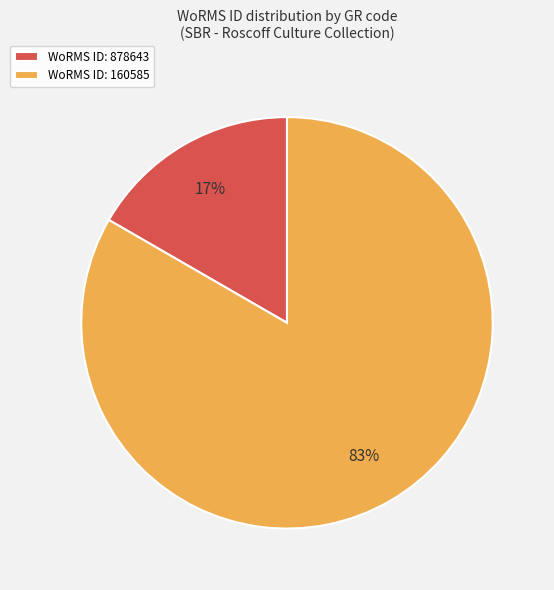

The WoRMS ID: 878643 slice represents 30% of the pie. True or false?

False